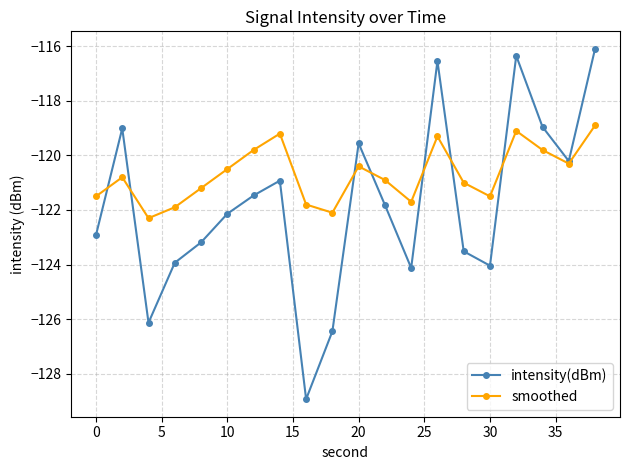

What is the difference between the maximum and minimum values in the smoothed series?

3.4